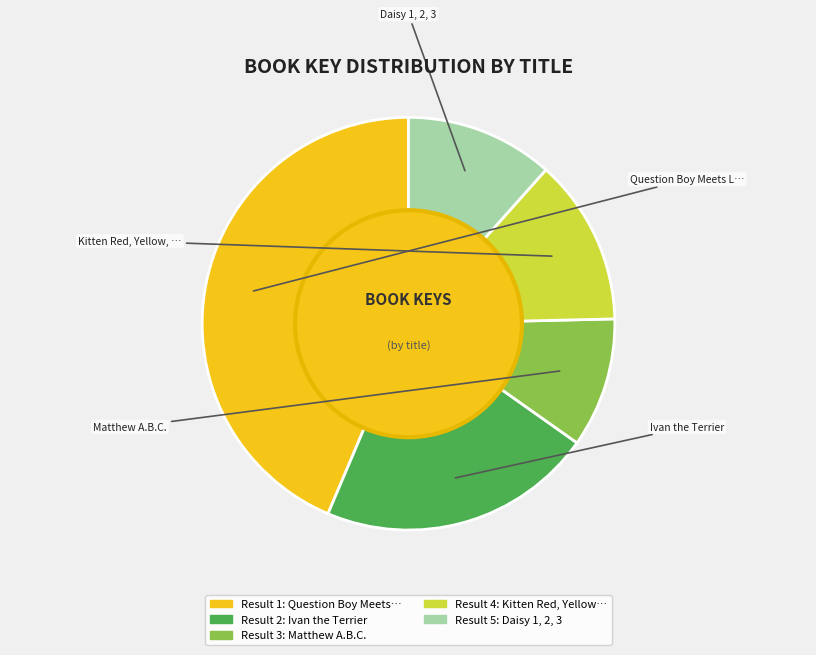

Does any single category account for the majority?

No